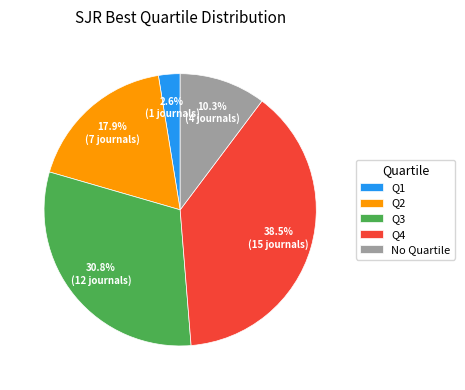

Is Q4 the majority of the pie?

No